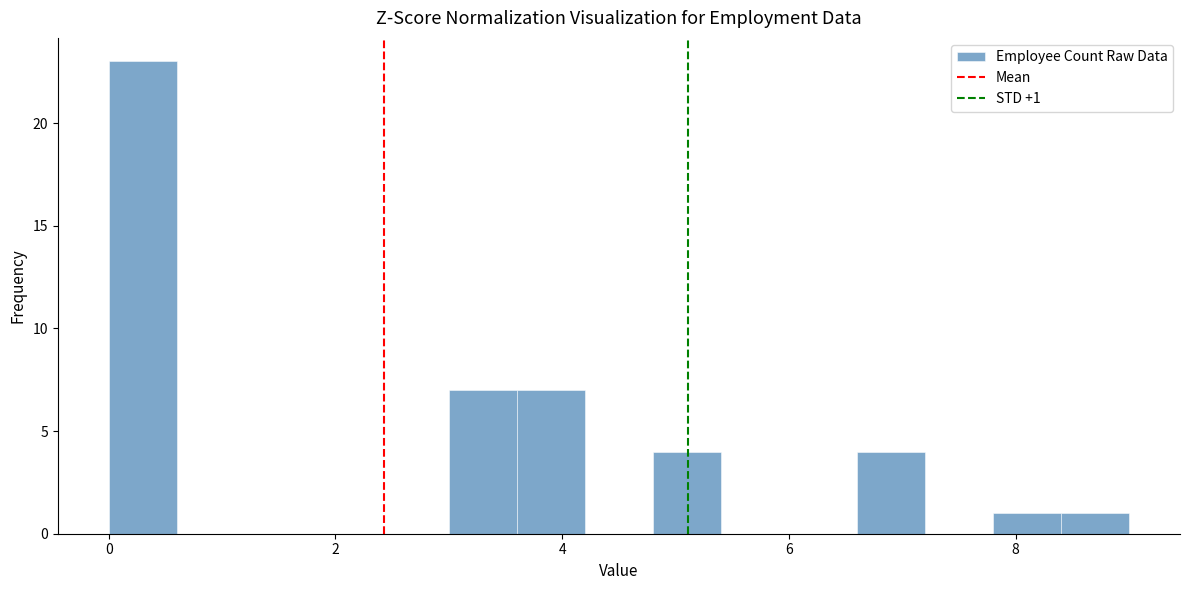

Read against the x-axis, roughly where is the centre of the tallest bar?

0.4